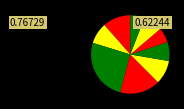

Count the number of slices in the pie.

9